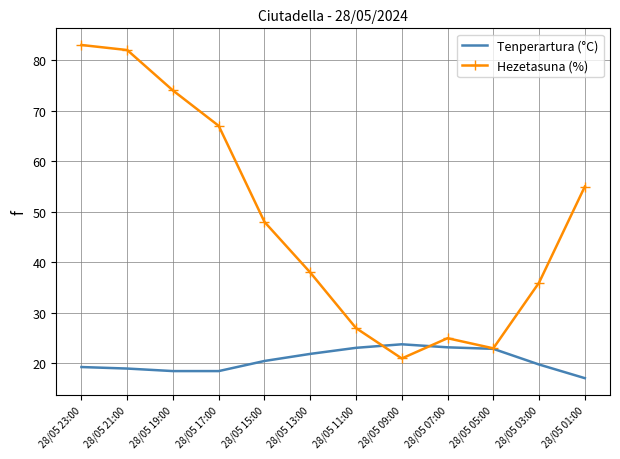

What is the total value across all series at 28/05 17:00?

85.5